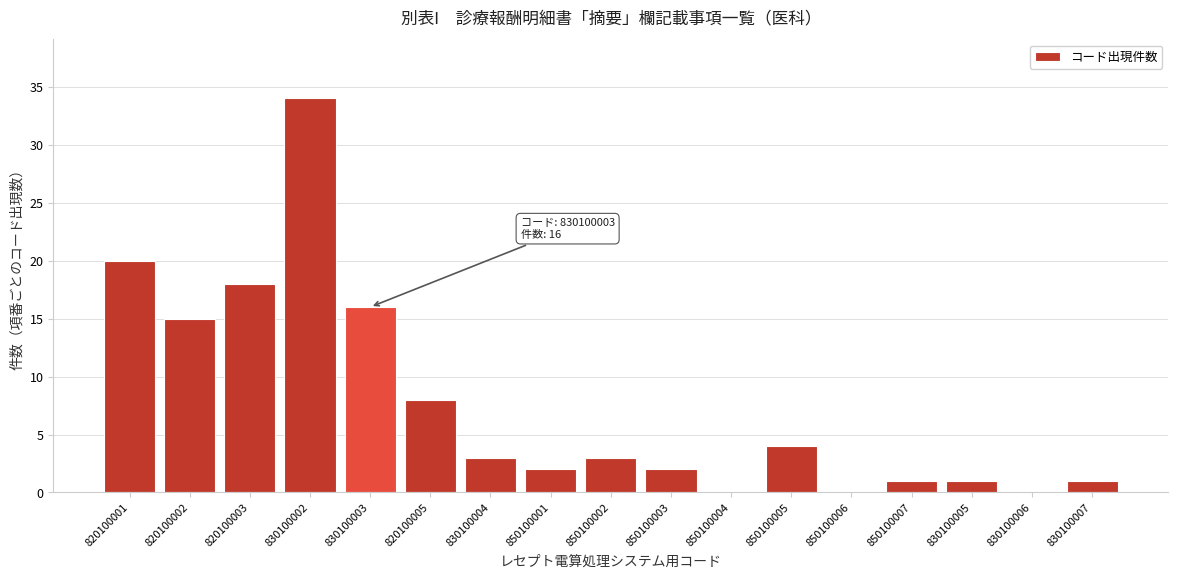

Reading right to left, extract all data points from this chart.

830100007=1	830100006=0	830100005=1	850100007=1	850100006=0	850100005=4	850100004=0	850100003=2	850100002=3	850100001=2	830100004=3	820100005=8	830100003=16	830100002=34	820100003=18	820100002=15	820100001=20